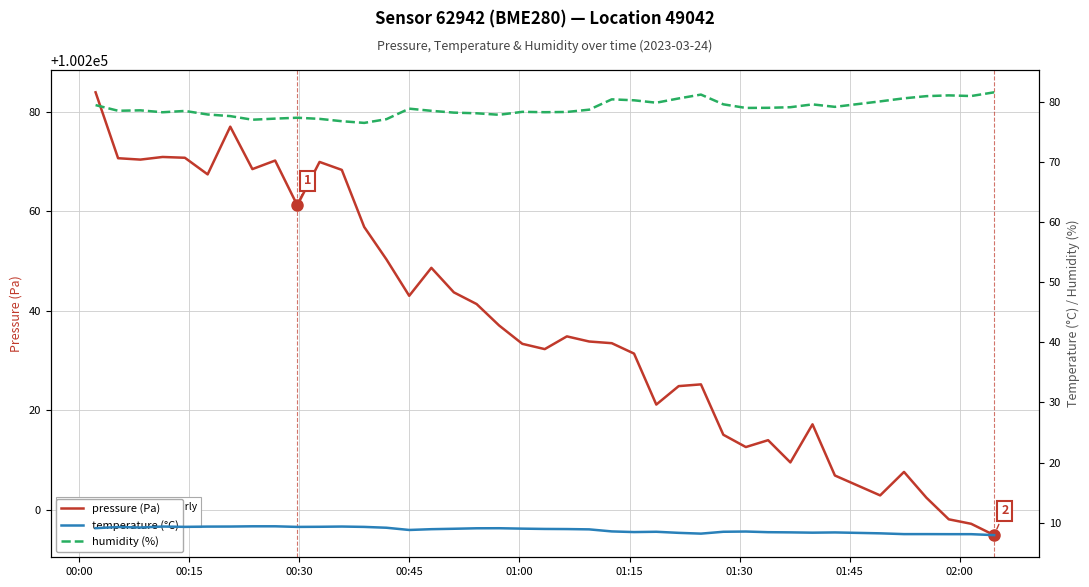

True or false: humidity (%) and pressure (Pa) intersect in this chart.

False